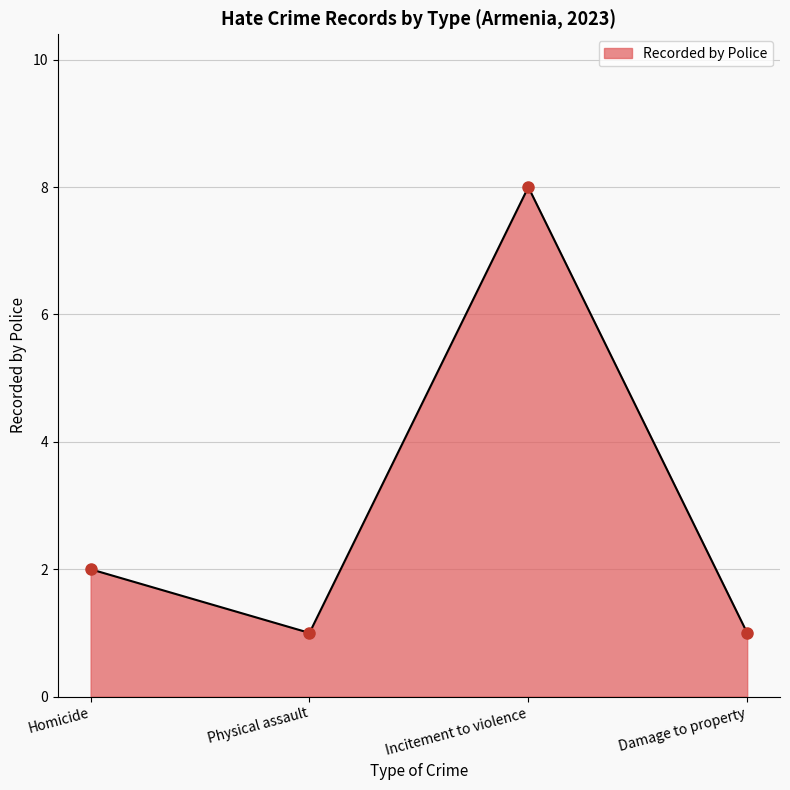

Reading left to right, what are all the values shown in this chart?

2	1	8	1